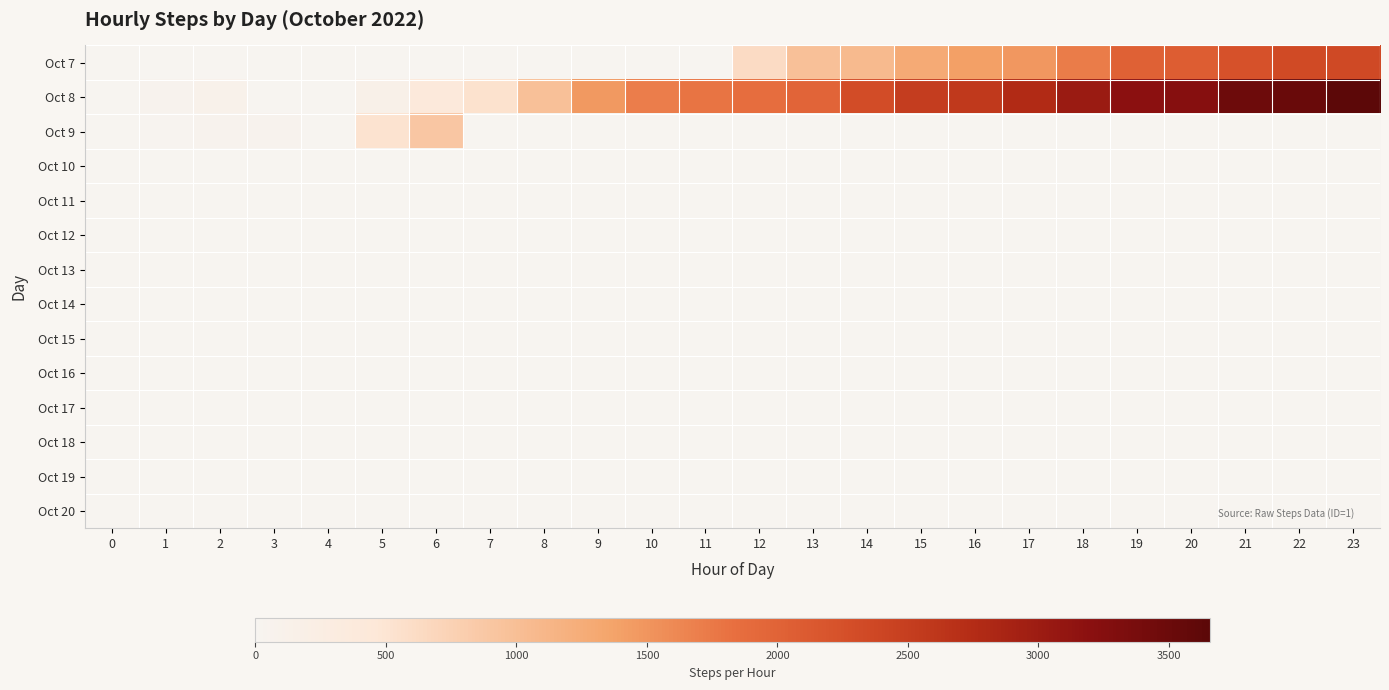

At which category is the sum across all series the highest?

23